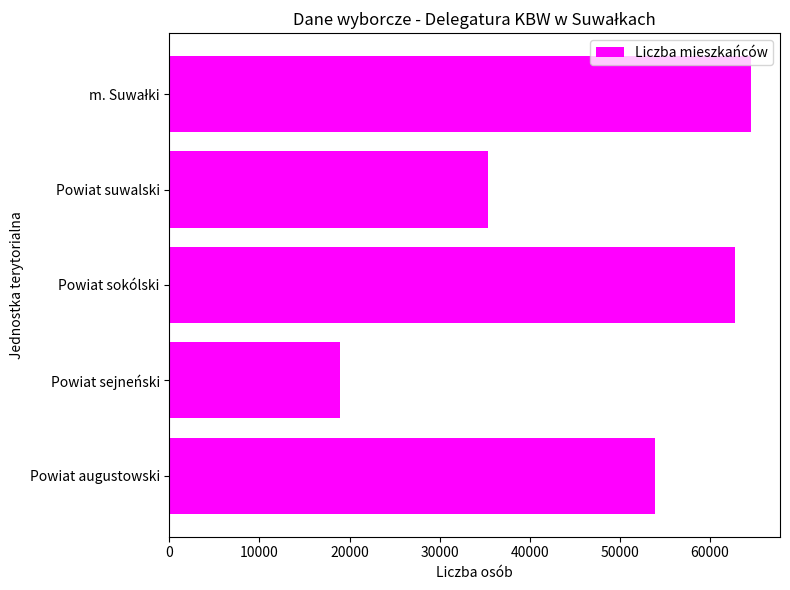

Which has a higher value, Powiat sejneński or Powiat suwalski?

Powiat suwalski